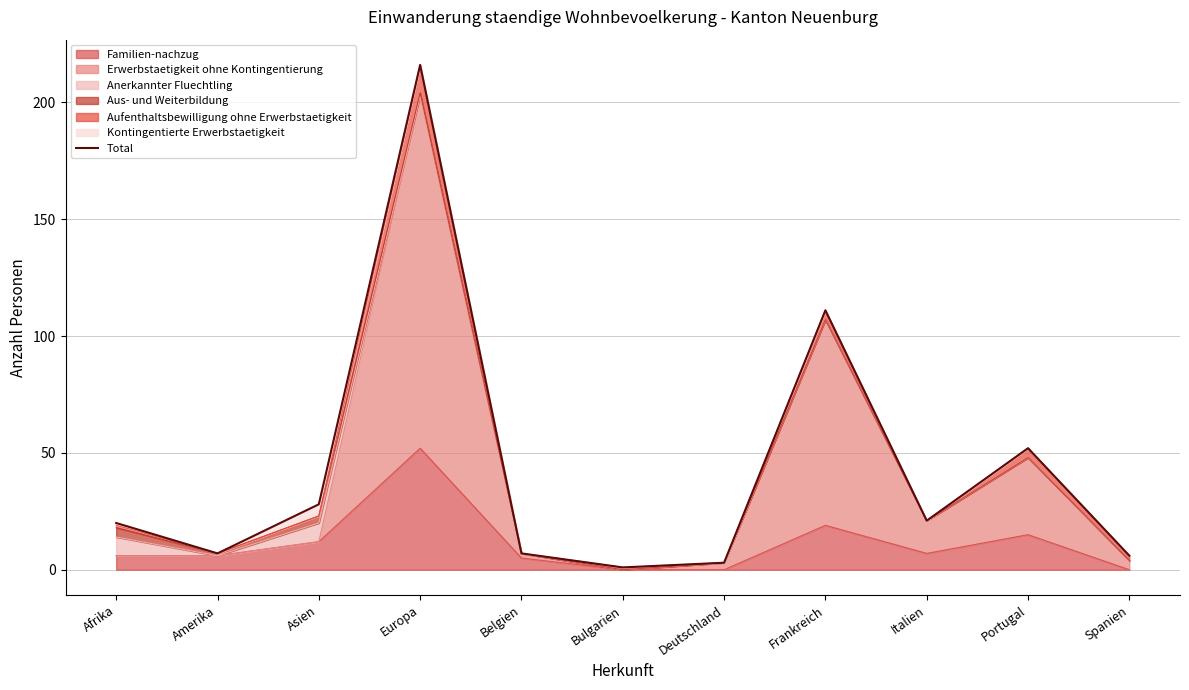

What is the approximate value at Frankreich, to the nearest 50?

100